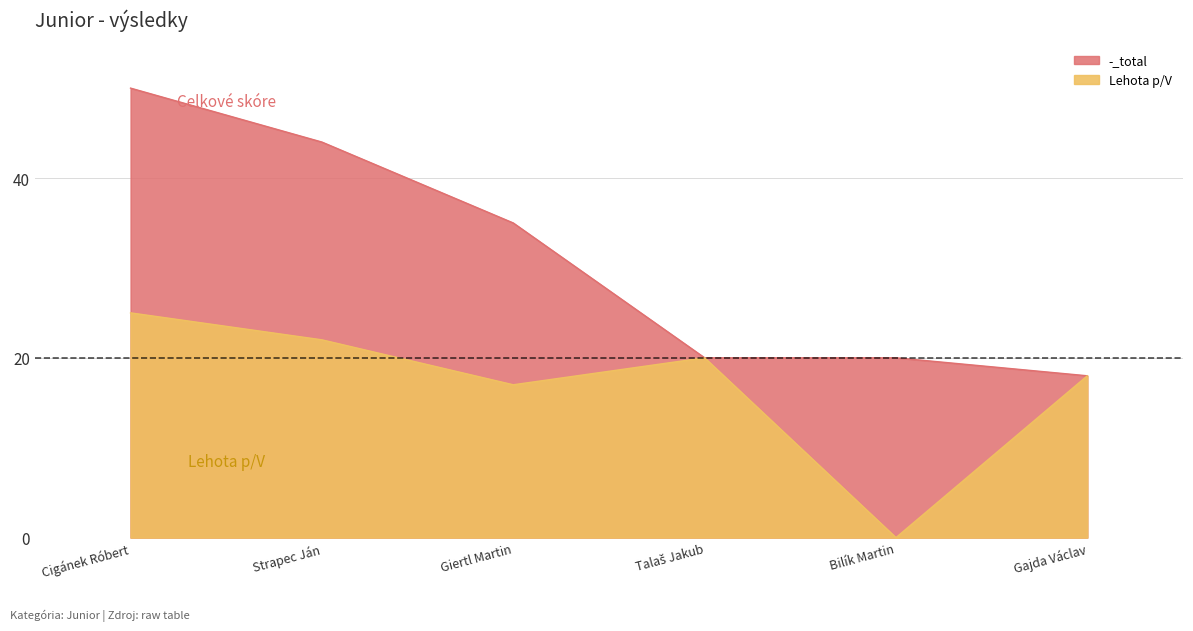

The -_total series shows 29 at Bilík Martin. True or false?

False